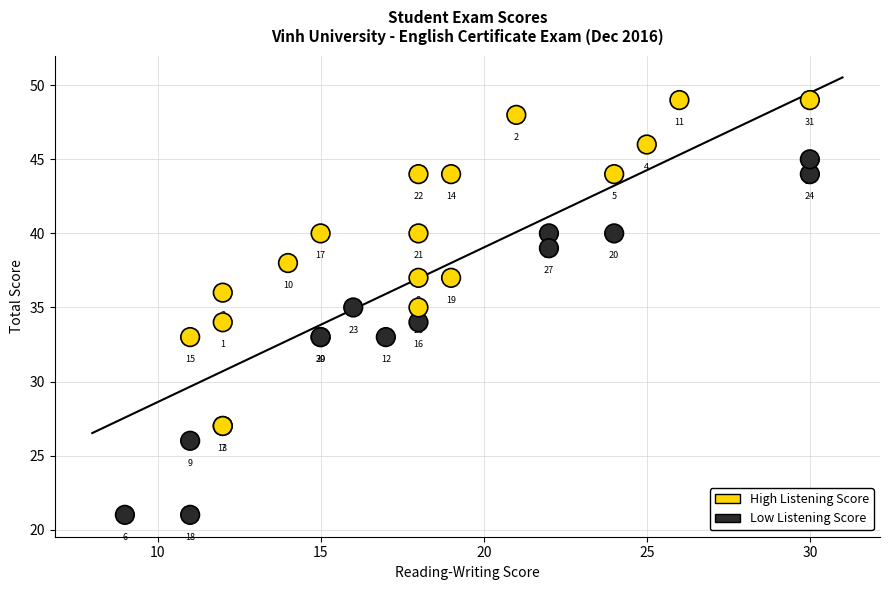

What Y value in the scatter plot is closest to 35?

35